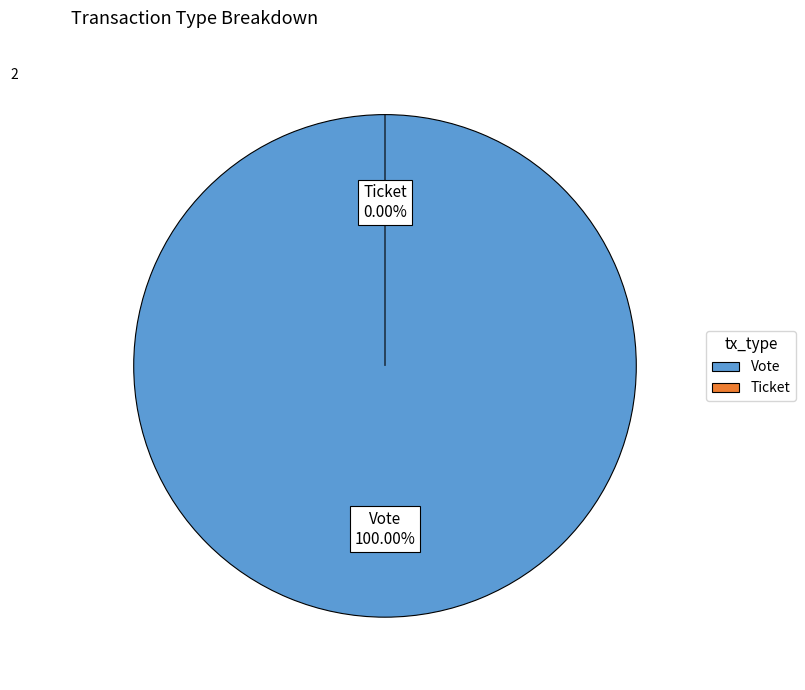

Which slice is the largest?

Vote